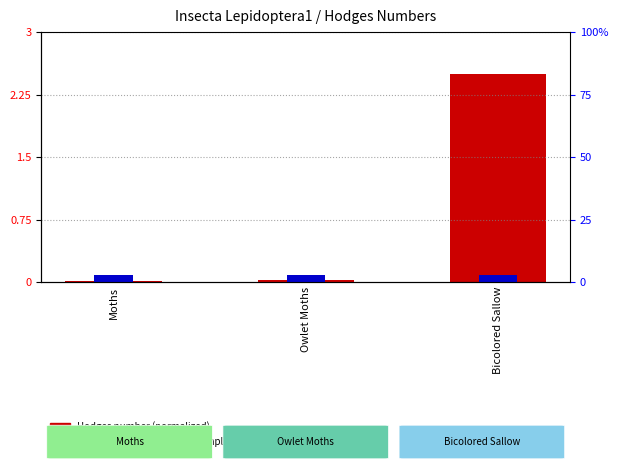

Rank the series by their average value, from lowest to highest.

percentile rank within the sample, Hodges number (normalized)